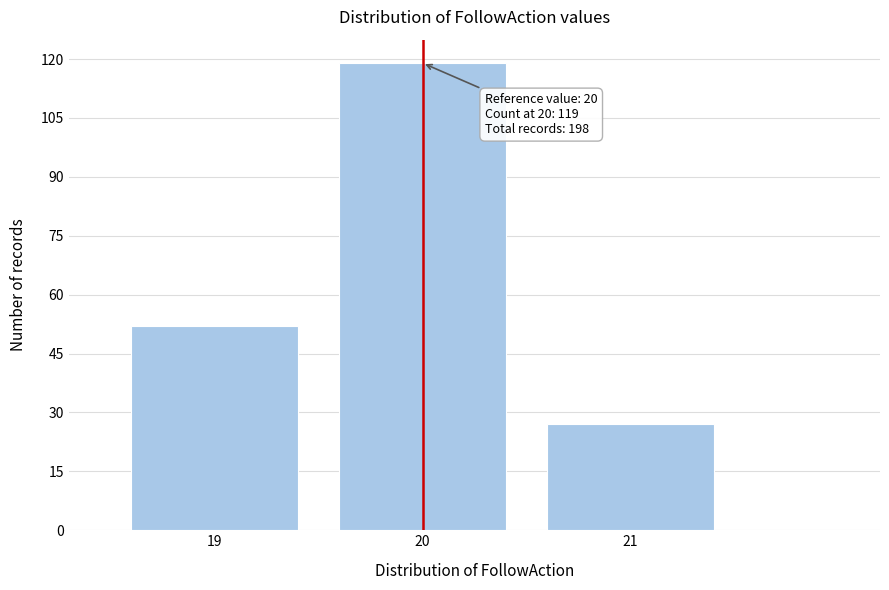

Reading right to left, transcribe all the data shown in this chart.

21=27	20=119	19=52